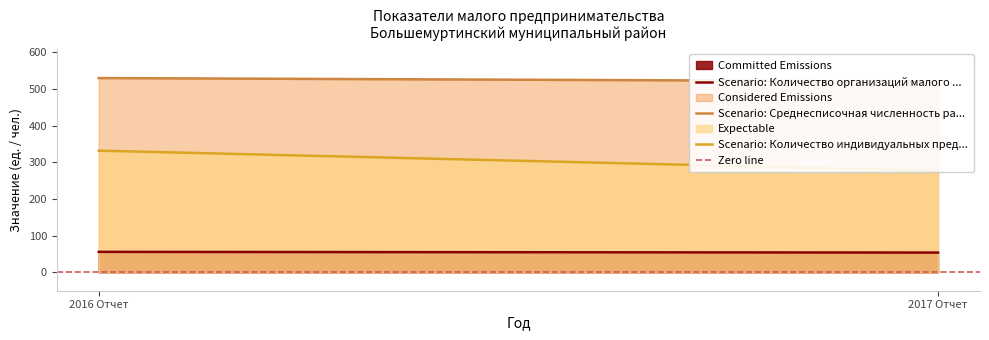

Where is Scenario: Количество индивидуальных пред... nearest to the value 304?

2017 Отчет